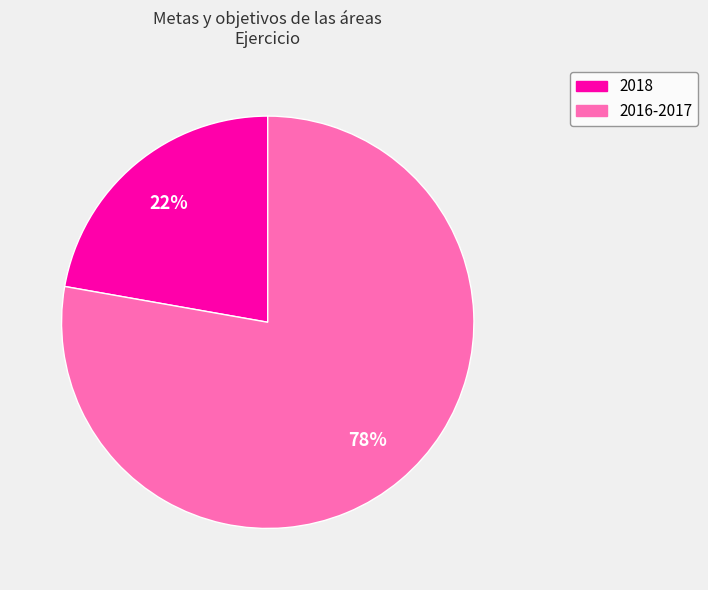

Which category has the biggest portion of the pie?

2016-2017